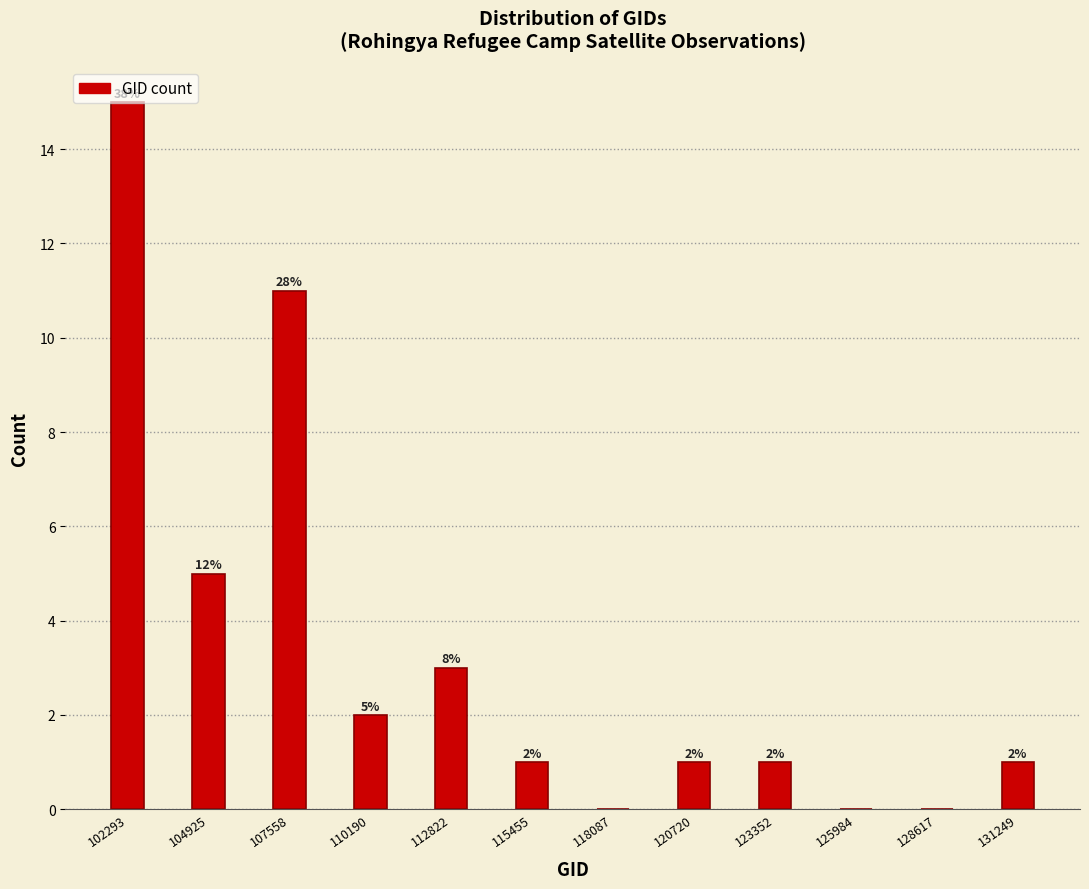

Over which range of the x-axis is the bar tallest?

101000 to 103500